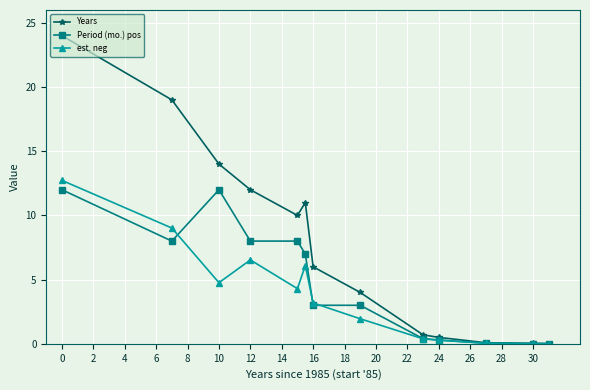

What is the maximum value shown in the chart?

24.0